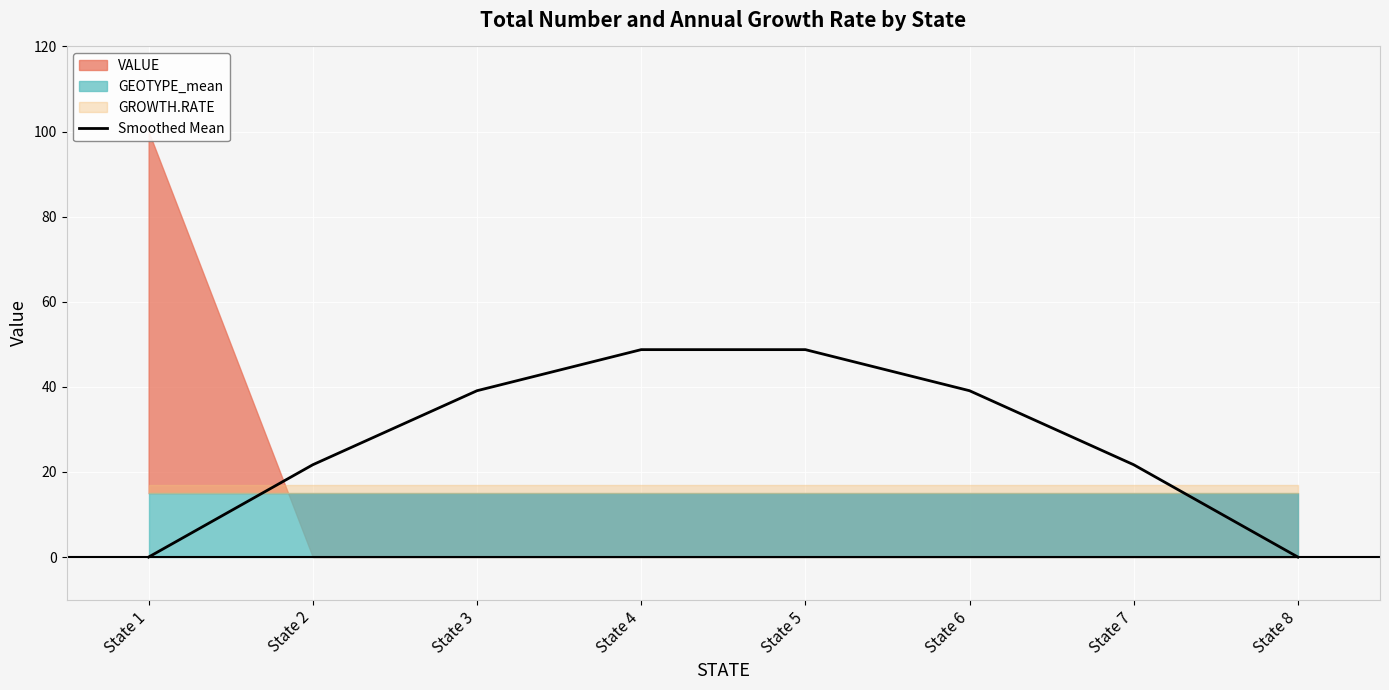

True or false: the data shows 0.0 at State 8.

False